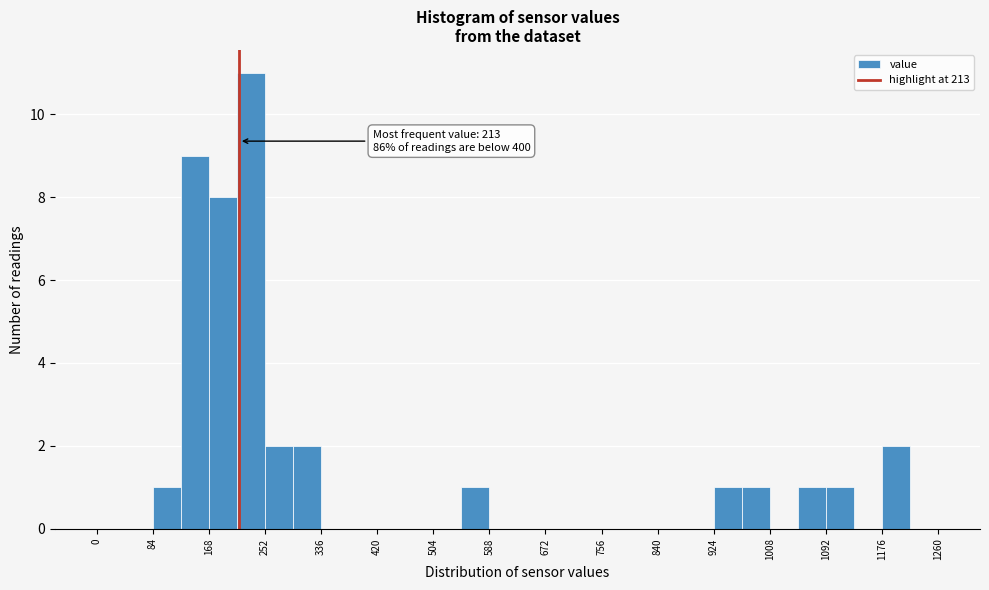

Over which range of the x-axis is the bar tallest?

210 to 252